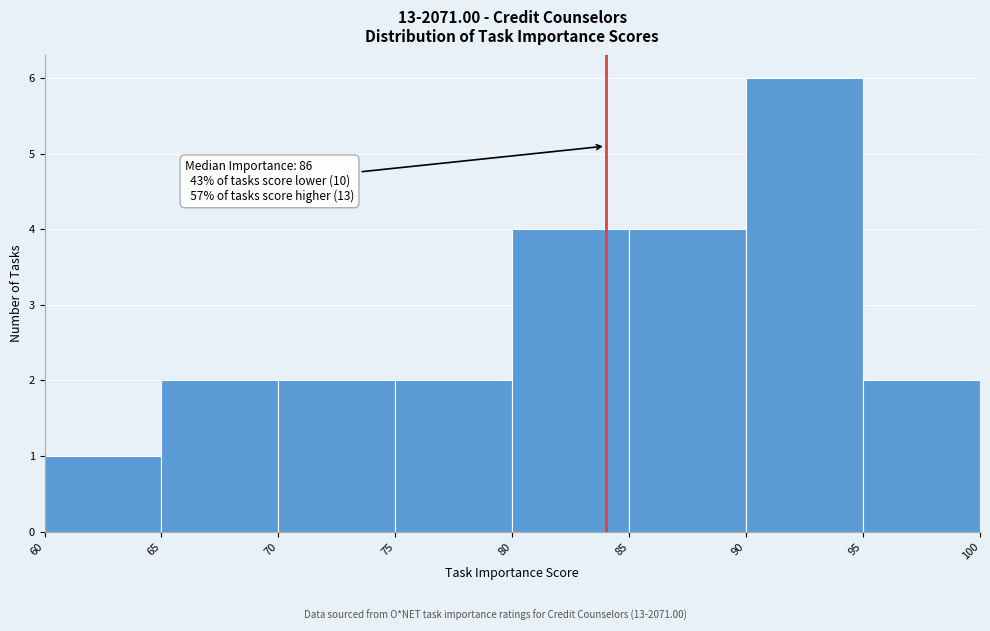

Over which range of the x-axis is the bar tallest?

90 to 95